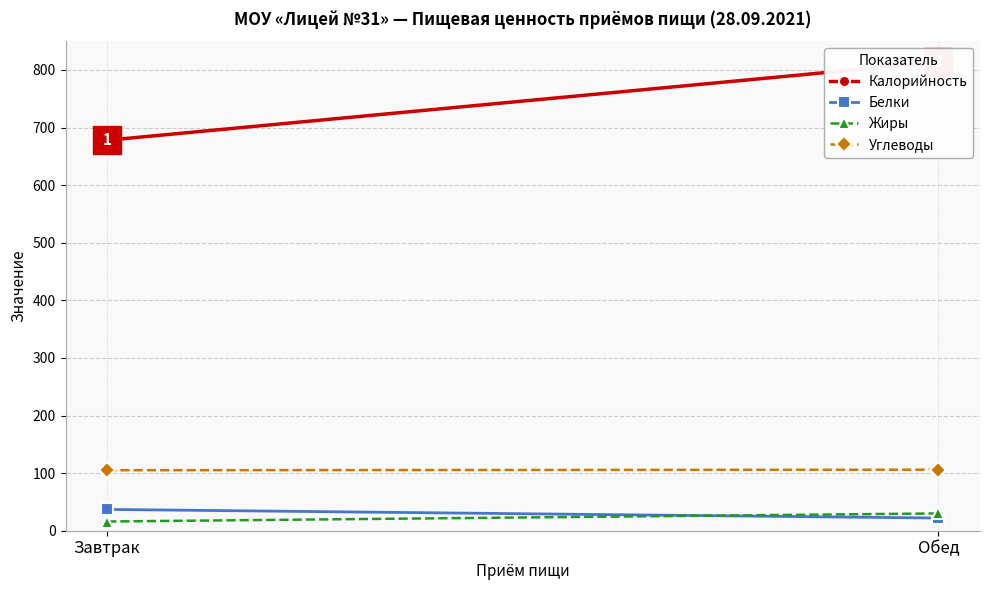

At which label does Жиры reach its minimum?

Завтрак